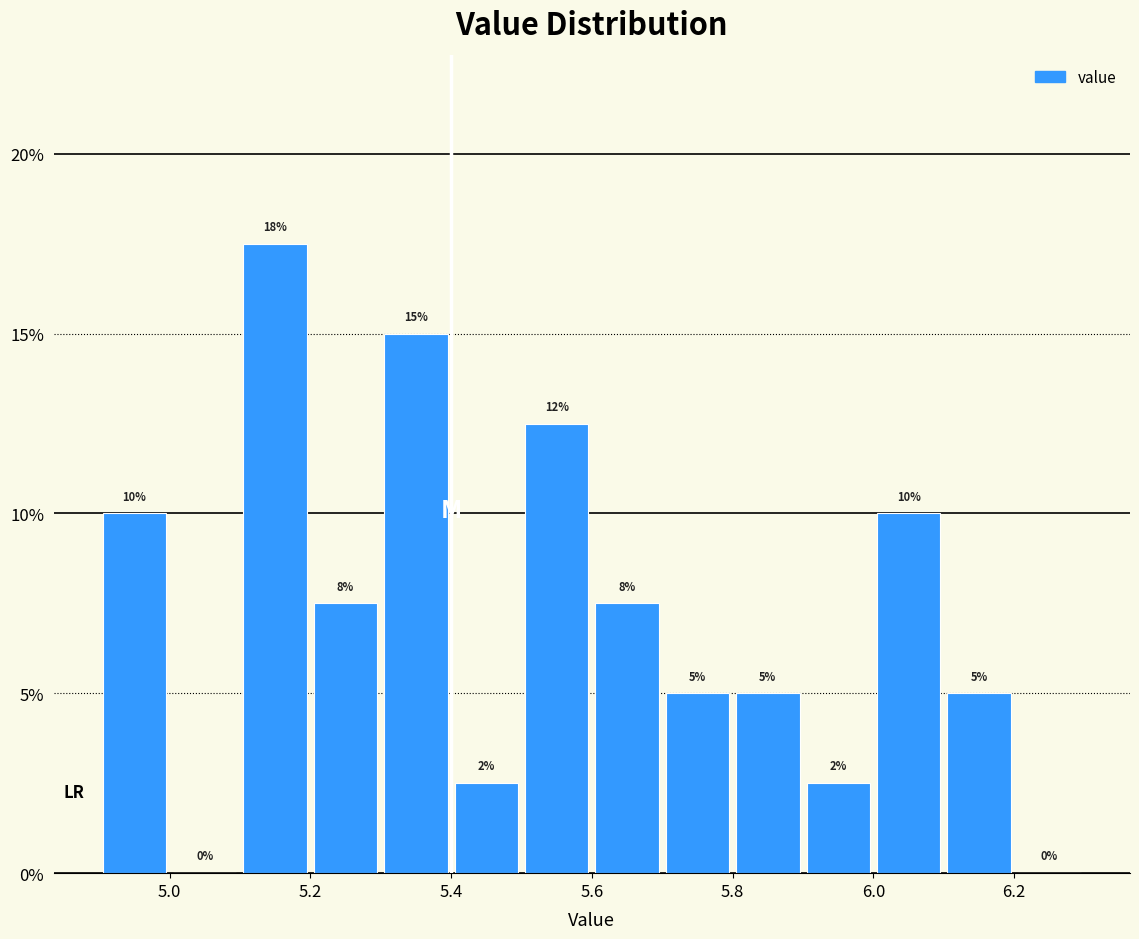

Over which range of the x-axis is the bar tallest?

5.1 to 5.2